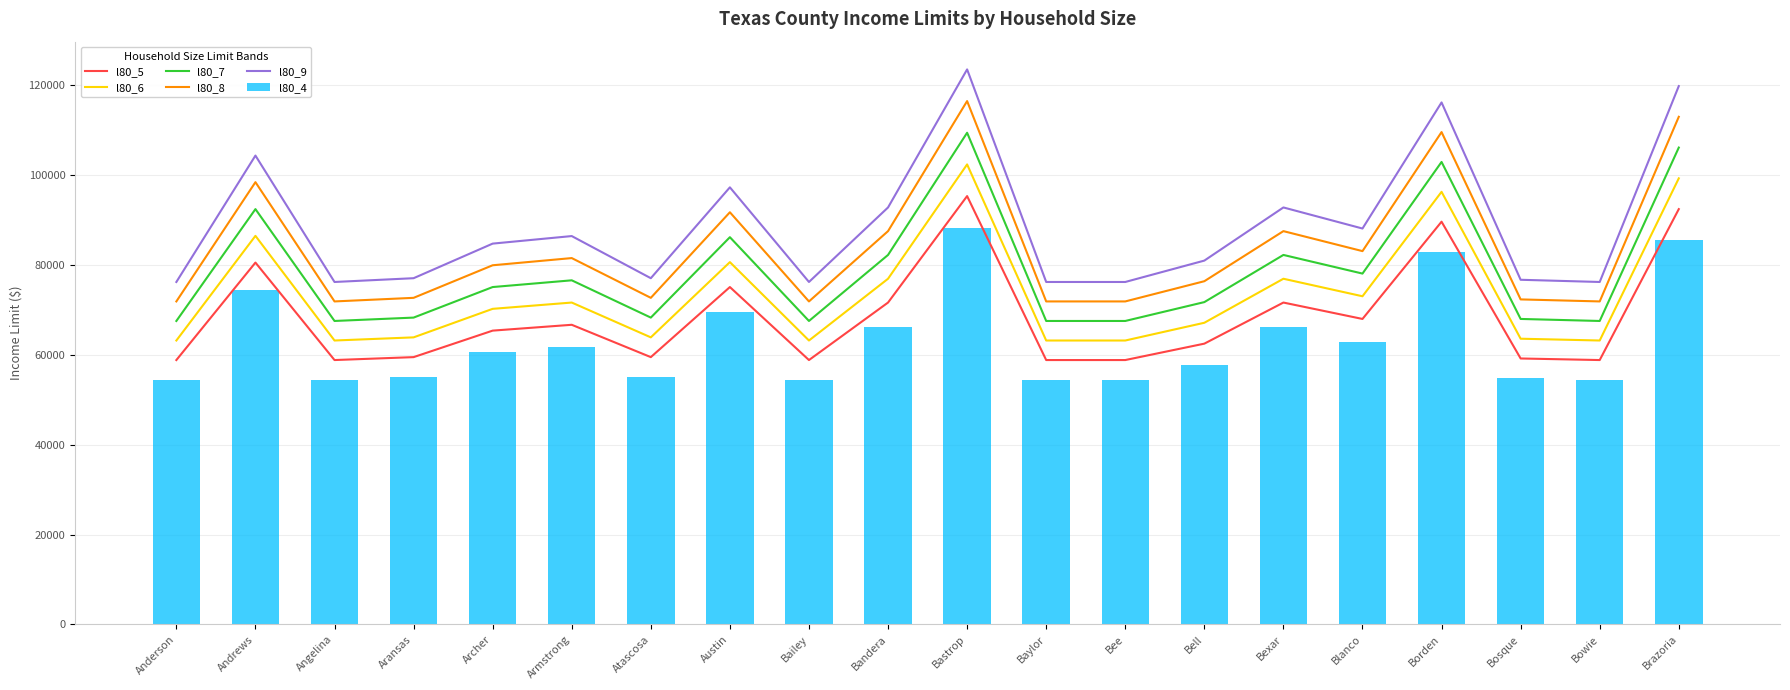

Reading right to left, list all the values displayed in this chart.

l80_5: 92450	58850	59200	89650	68000	71650	62500	58850	58850	95350	71650	58850	75100	59500	66700	65400	59500	58850	80550	58850
l80_6: 99300	63200	63600	96300	73050	76950	67150	63200	63200	102400	76950	63200	80650	63900	71650	70250	63900	63200	86500	63200
l80_7: 106150	67550	68000	102950	78100	82250	71750	67550	67550	109450	82250	67550	86200	68300	76600	75100	68300	67550	92450	67550
l80_8: 113000	71900	72350	109600	83100	87550	76400	71900	71900	116500	87550	71900	91750	72700	81550	79950	72700	71900	98450	71900
l80_9: 119840	76230	76720	116200	88130	92820	80990	76230	76230	123550	92820	76230	97300	77070	86450	84770	77070	76230	104370	76230
l80_4: 85600	54450	54800	83000	62950	66300	57850	54450	54450	88250	66300	54450	69500	55050	61750	60550	55050	54450	74550	54450